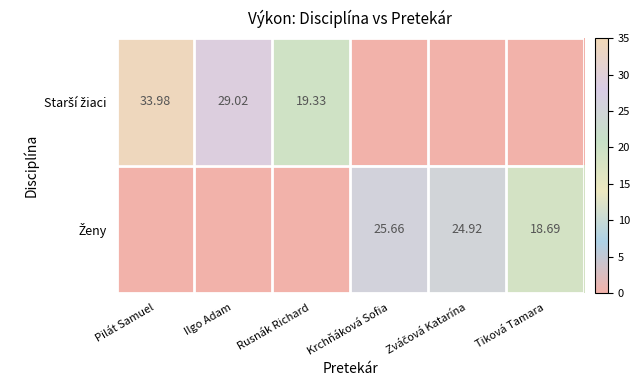

What is the average value of the Ženy series?

11.5